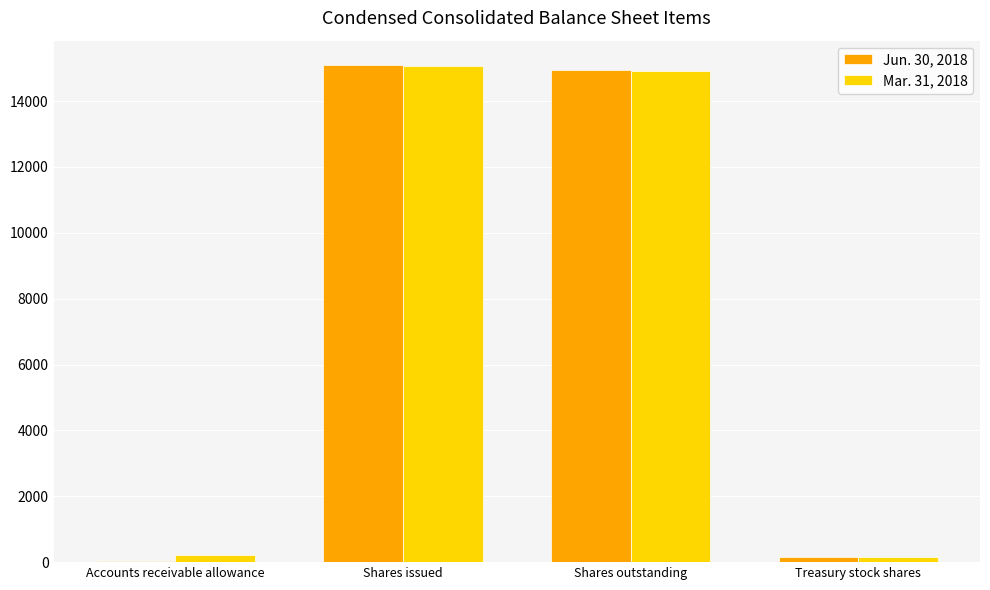

How many series are shown in this chart?

2